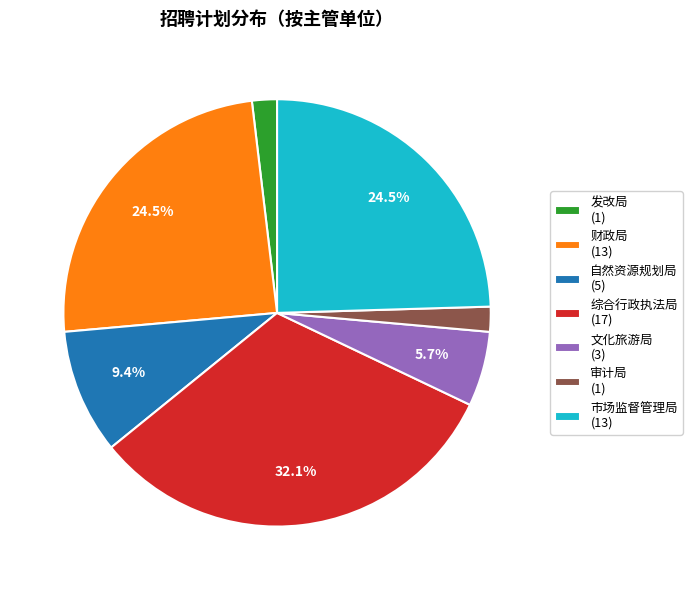

Which category has the biggest portion of the pie?

综合行政执法局 (17)